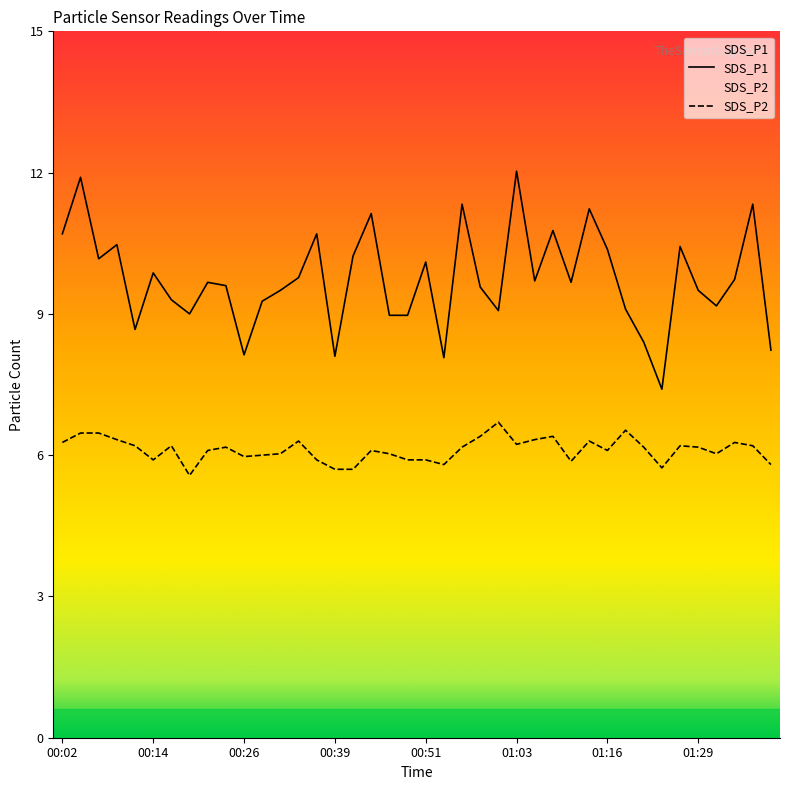

Reading left to right, transcribe all the data shown in this chart.

SDS_P1: 10.7	11.9	10.2	10.5	8.7	9.9	9.3	9.0	9.7	9.6	8.1	9.3	9.5	9.8	10.7	8.1	10.2	11.1	9.0	9.0	10.1	8.1	11.3	9.6	9.1	12.0	9.7	10.8	9.7	11.2	10.4	9.1	8.4	7.4	10.4	9.5	9.2	9.7	11.3	8.2
SDS_P2: 6.3	6.5	6.5	6.3	6.2	5.9	6.2	5.6	6.1	6.2	6.0	6.0	6.0	6.3	5.9	5.7	5.7	6.1	6.0	5.9	5.9	5.8	6.2	6.4	6.7	6.2	6.3	6.4	5.9	6.3	6.1	6.5	6.2	5.7	6.2	6.2	6.0	6.3	6.2	5.8